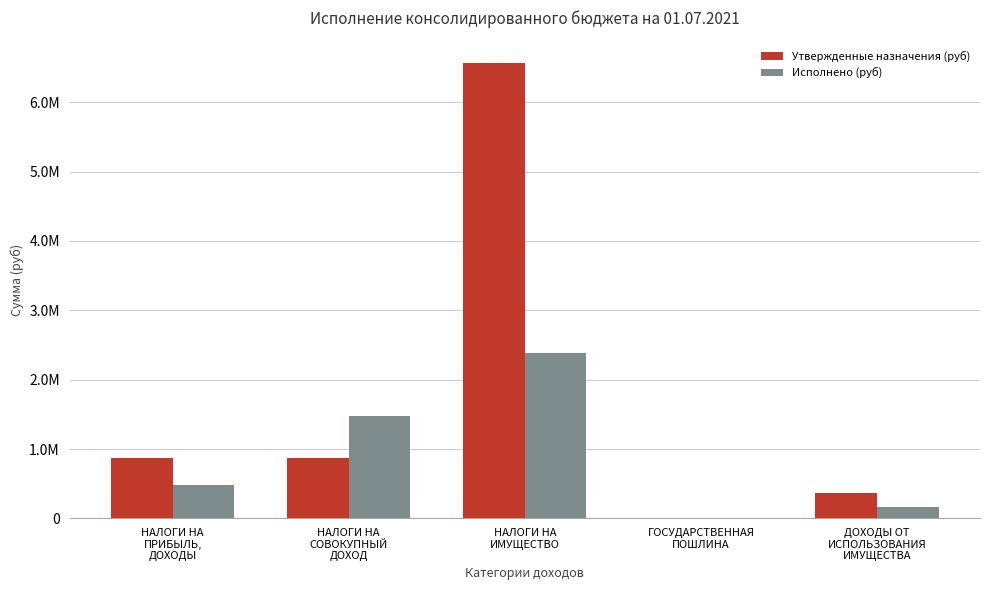

What is the spread (max minus min) of values at ГОСУДАРСТВЕННАЯ
ПОШЛИНА?

2400.0